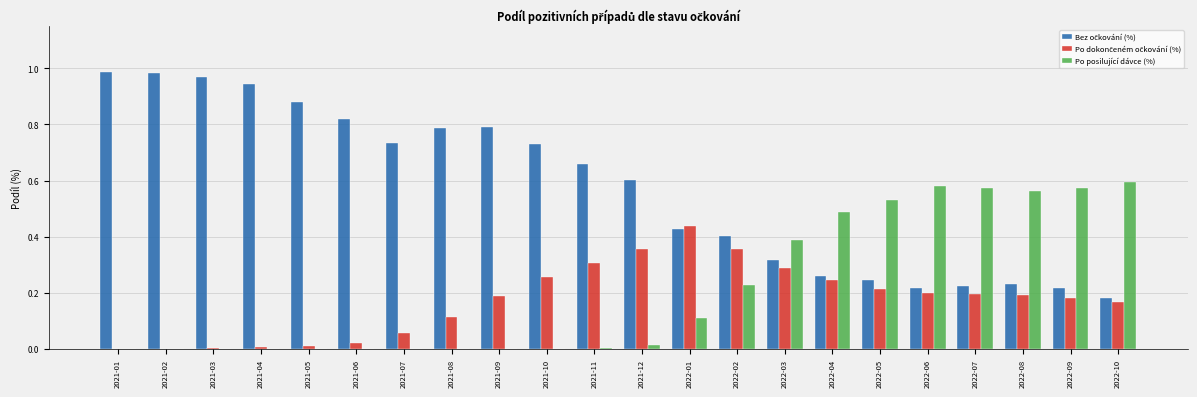

The Po posilující dávce (%) series shows 0.0 at 2021-04. True or false?

True